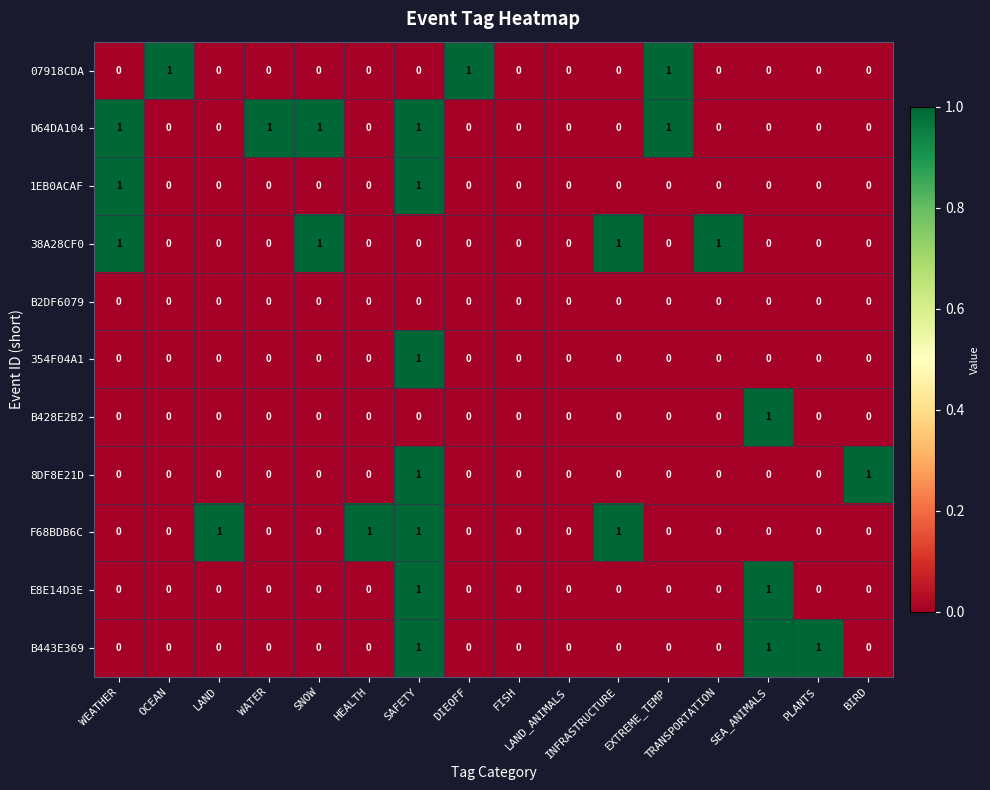

Count the 354F04A1 values in the range 0 to 1.

16